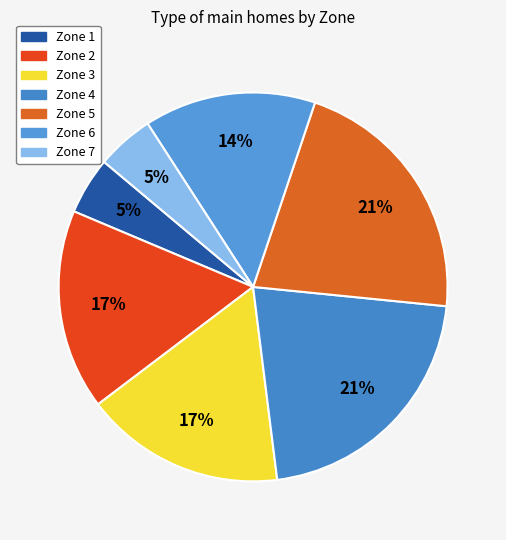

Is it true that Zone 1 is 5% of the pie?

True